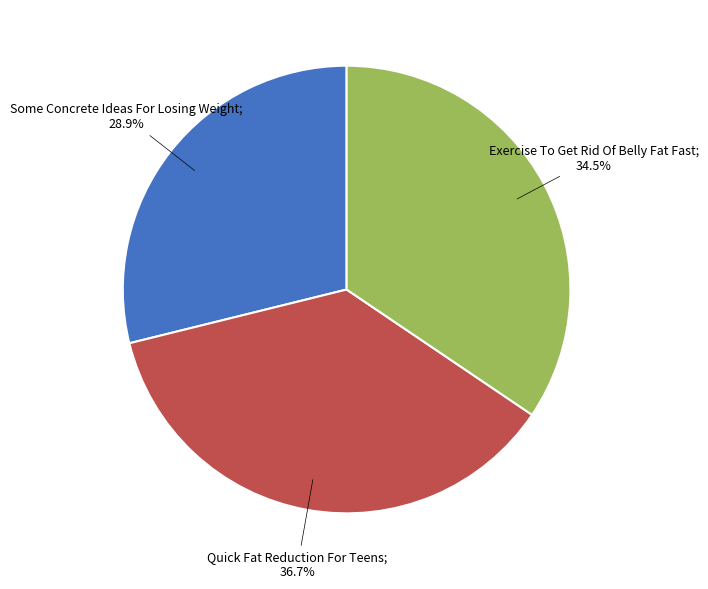

How many slices are in this pie chart?

3